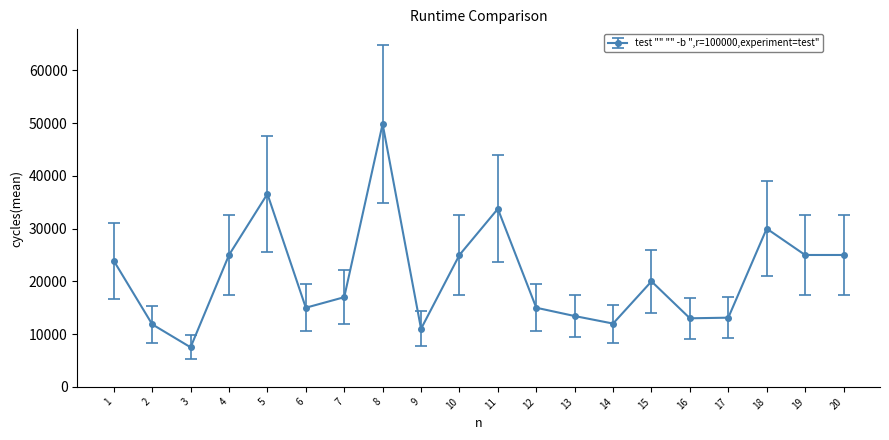

How many series are shown in this chart?

1